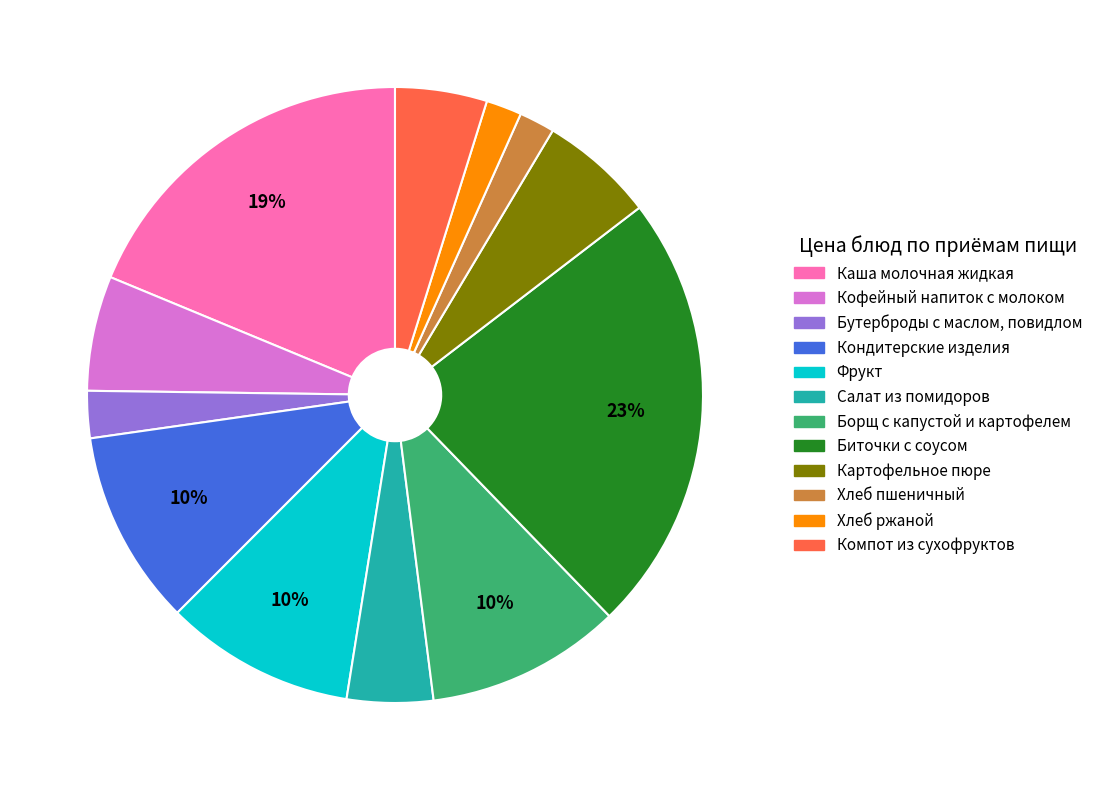

Is there any slice that represents more than half of the pie?

No